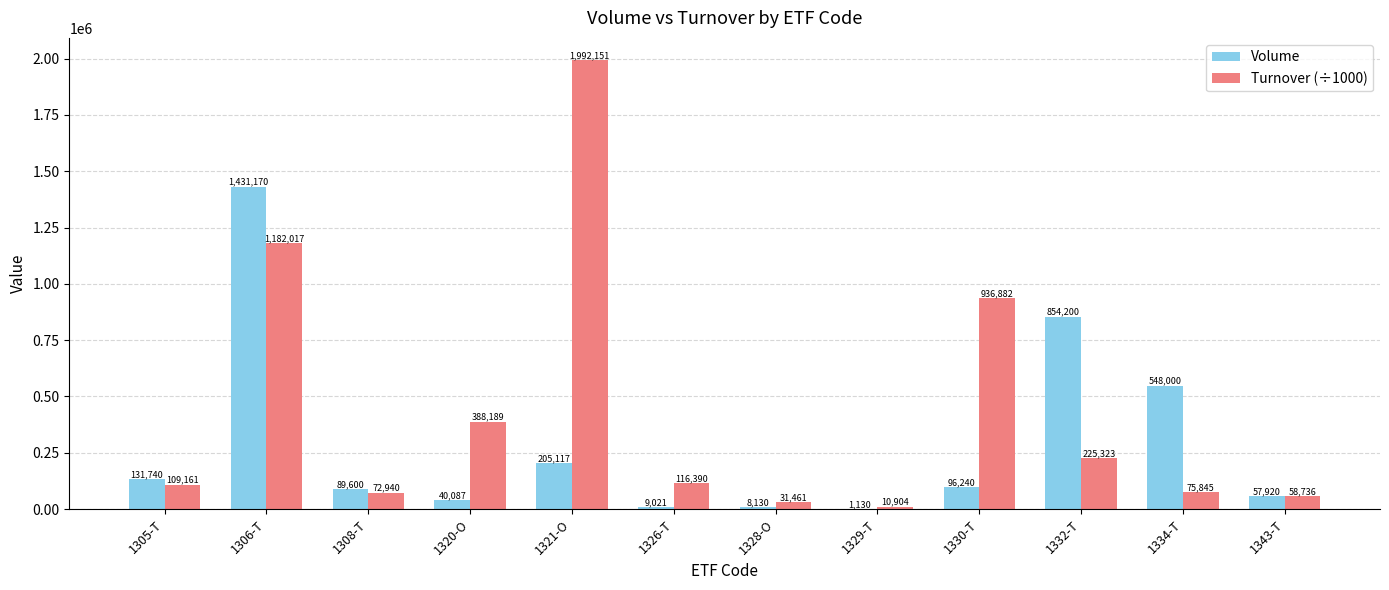

What is the average value of the Volume series?

289362.9